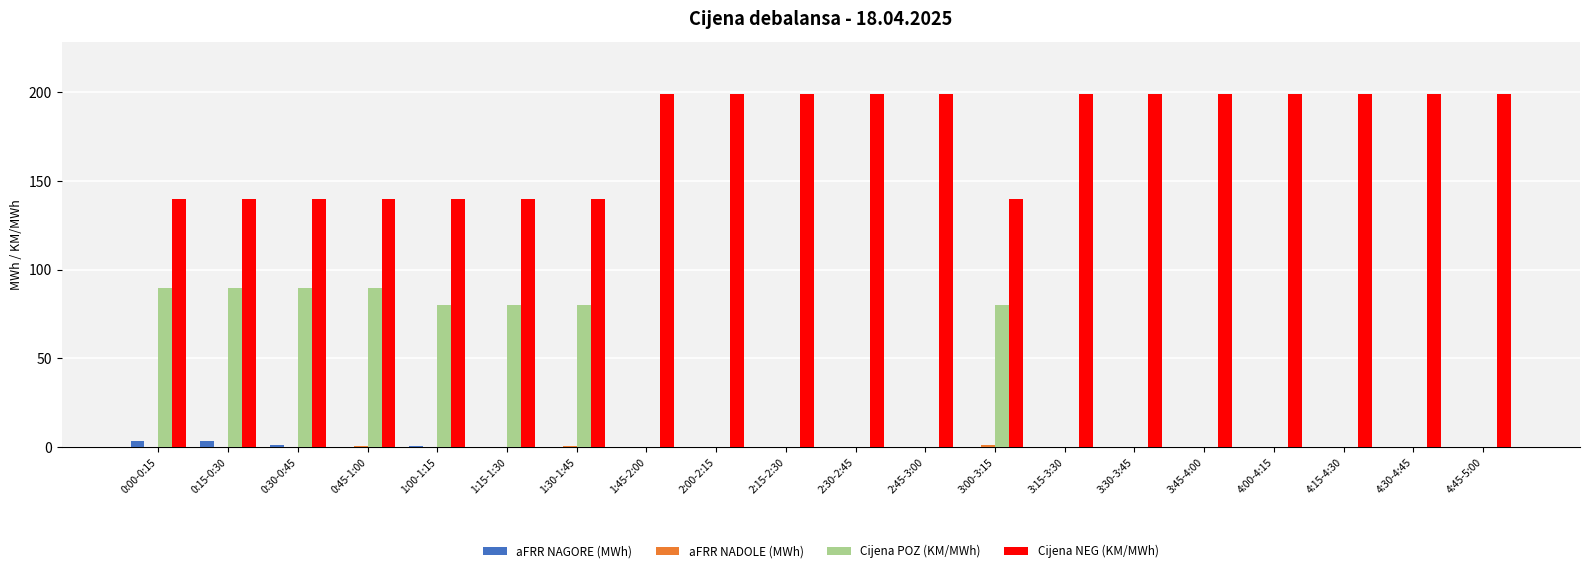

What is the sum of all aFRR NAGORE (MWh) values?

9.4